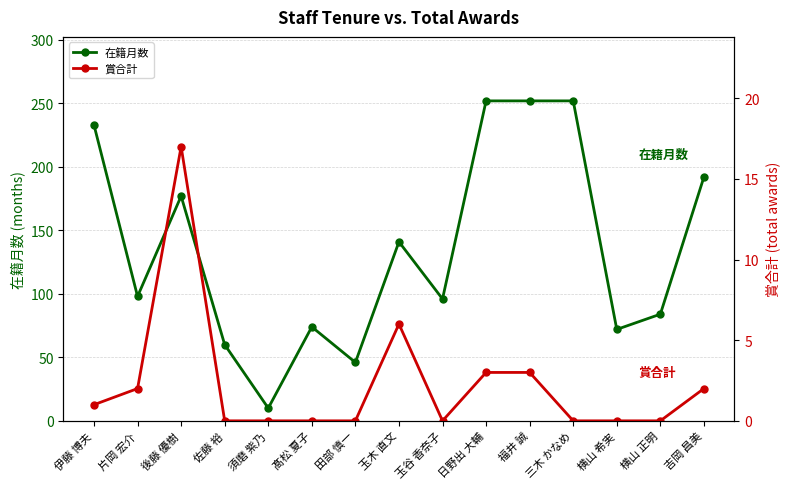

Does the chart display data point markers on the line(s)?

Yes